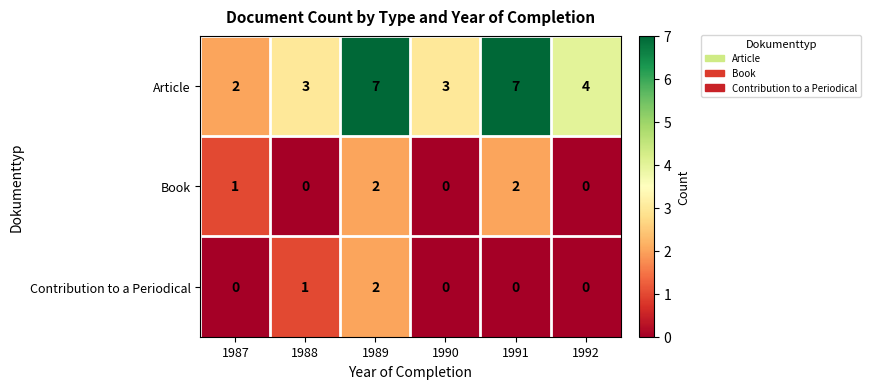

At which category is the sum across all series the highest?

1989